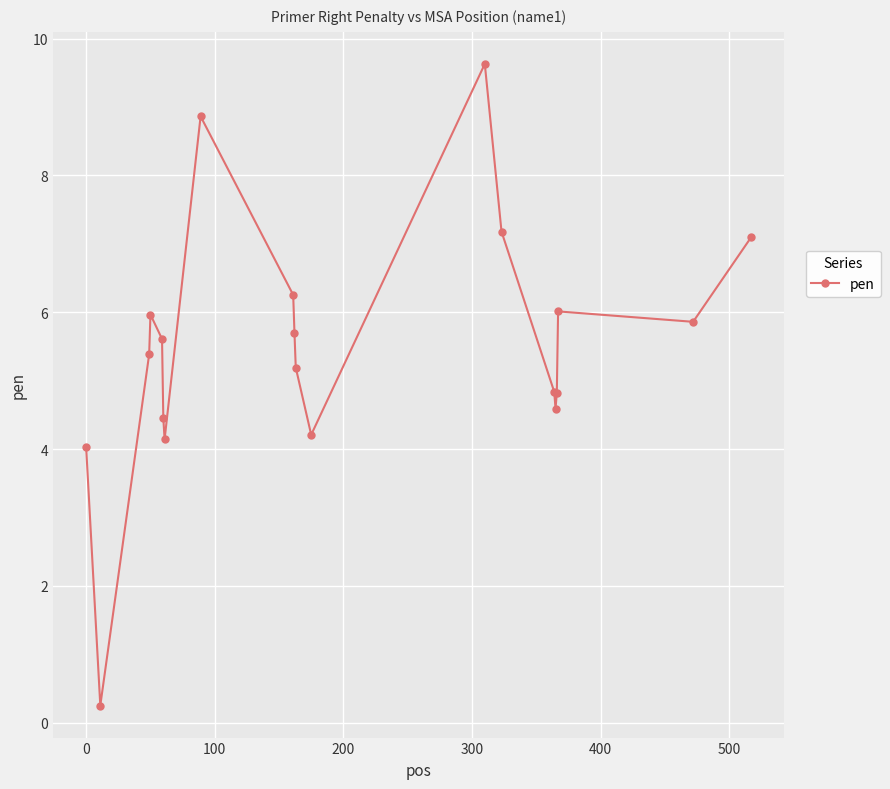

What is the smallest value displayed?

0.3